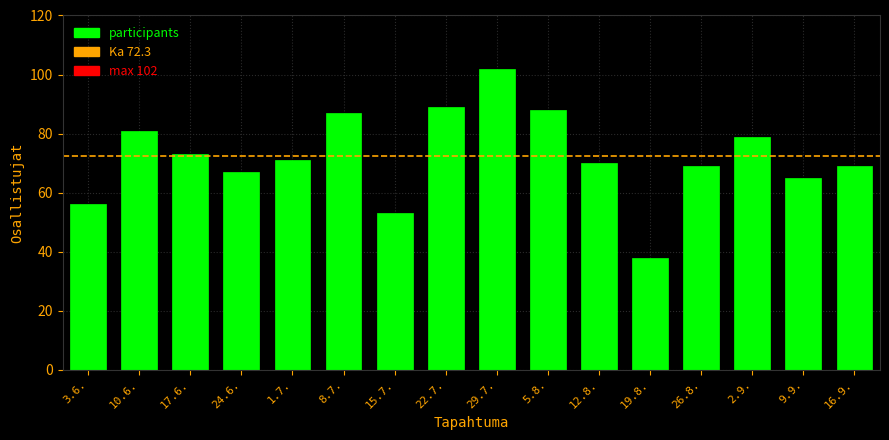

Reading right to left, transcribe all the data shown in this chart.

16.9.=69	9.9.=65	2.9.=79	26.8.=69	19.8.=38	12.8.=70	5.8.=88	29.7.=102	22.7.=89	15.7.=53	8.7.=87	1.7.=71	24.6.=67	17.6.=73	10.6.=81	3.6.=56